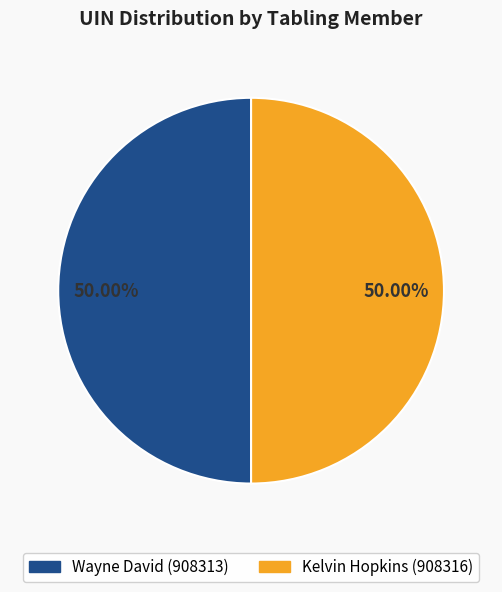

Approximately how many times larger is the value at Kelvin Hopkins (908316) compared to Wayne David (908313)?

1.0